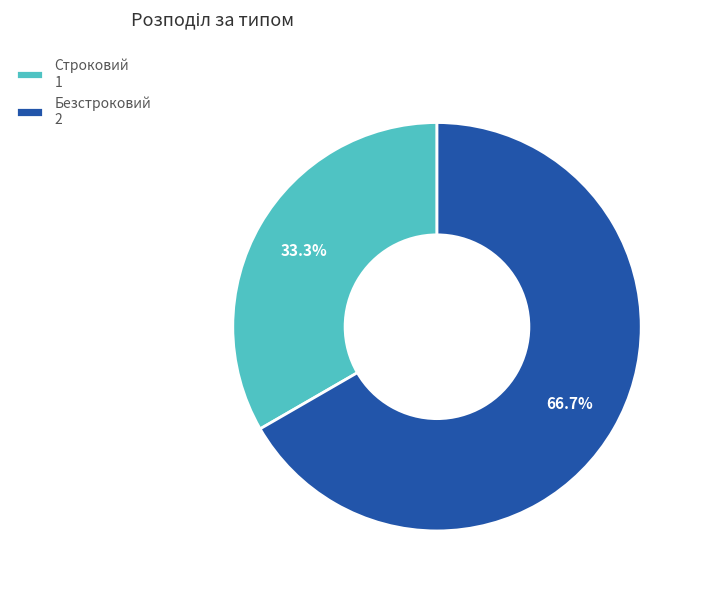

To the nearest percent, what is the difference between the Строковий and Безстроковий slice percentages?

33%